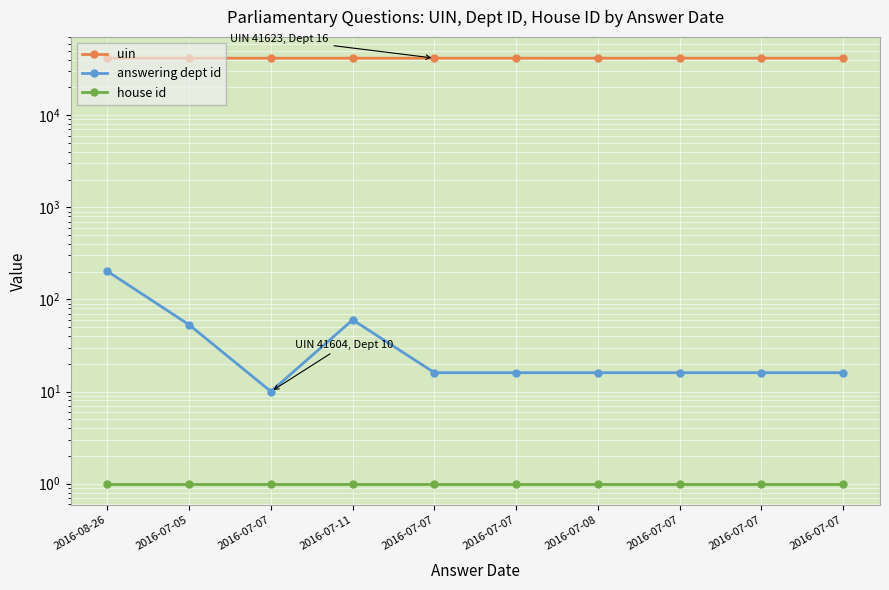

Where does the uin series first go above 41618?

2016-07-07